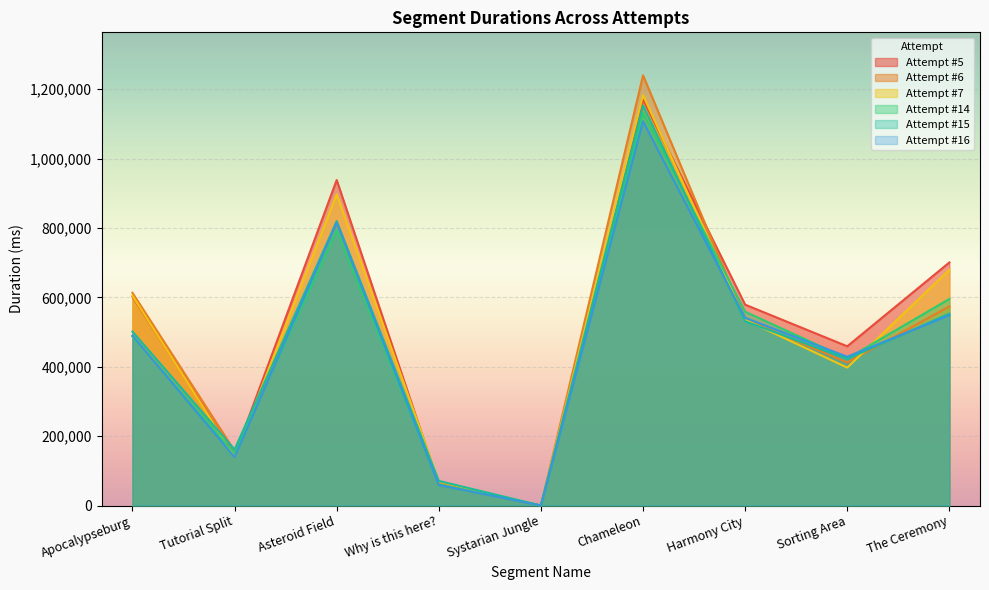

At which label does Attempt #16 reach its peak?

Chameleon